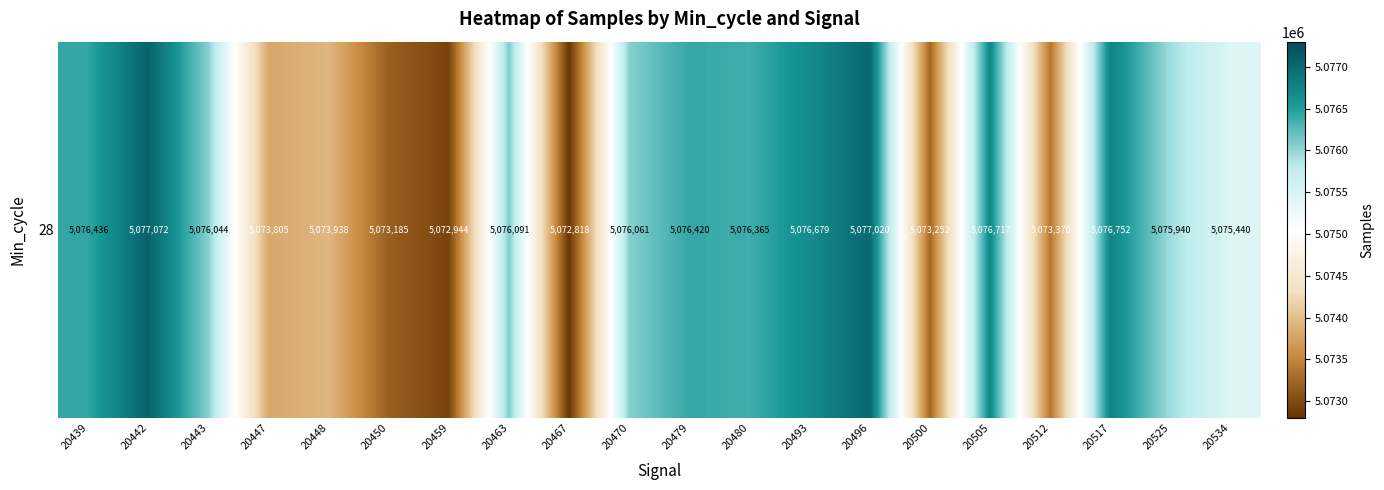

What is the smallest value displayed?

5072818